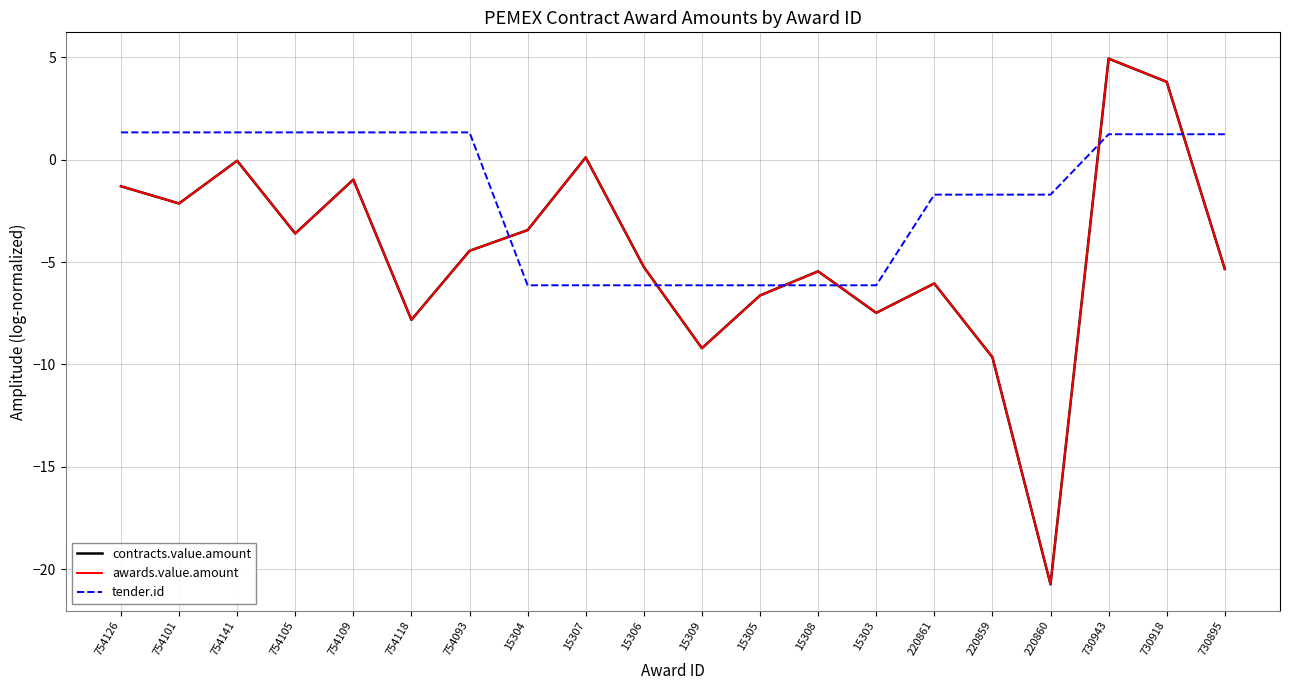

Does the chart display data point markers on the line(s)?

No